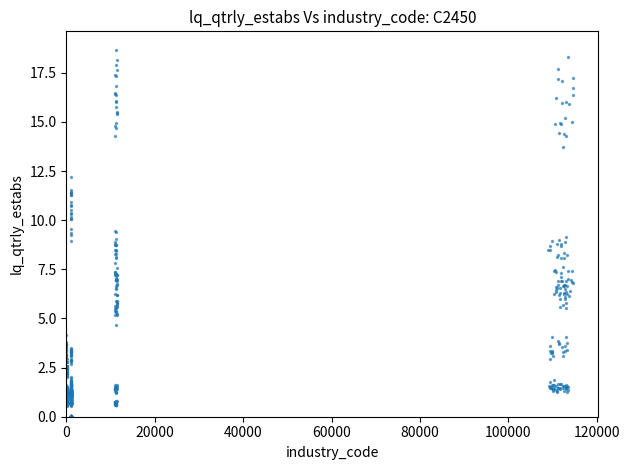

What is the range of X values (max minus min)?

114646.3